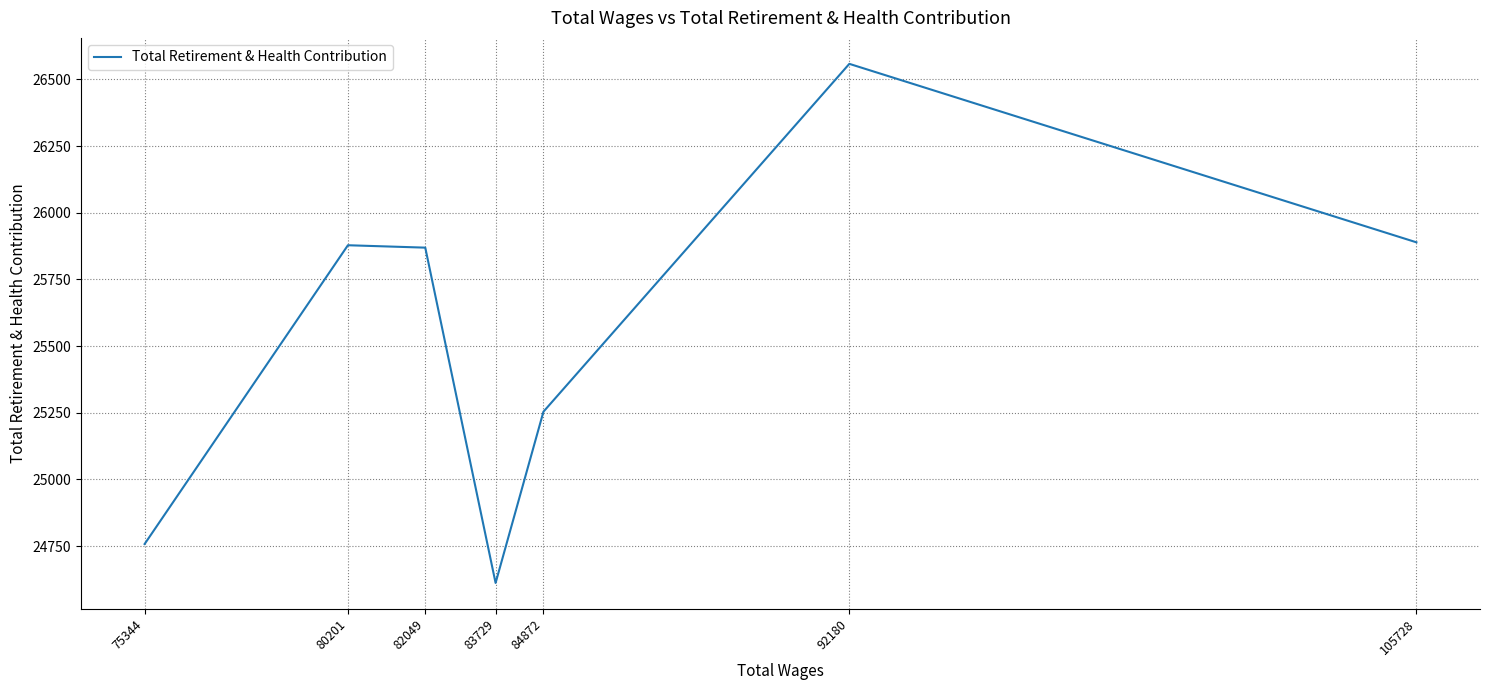

How many data points are less than 25869?

3